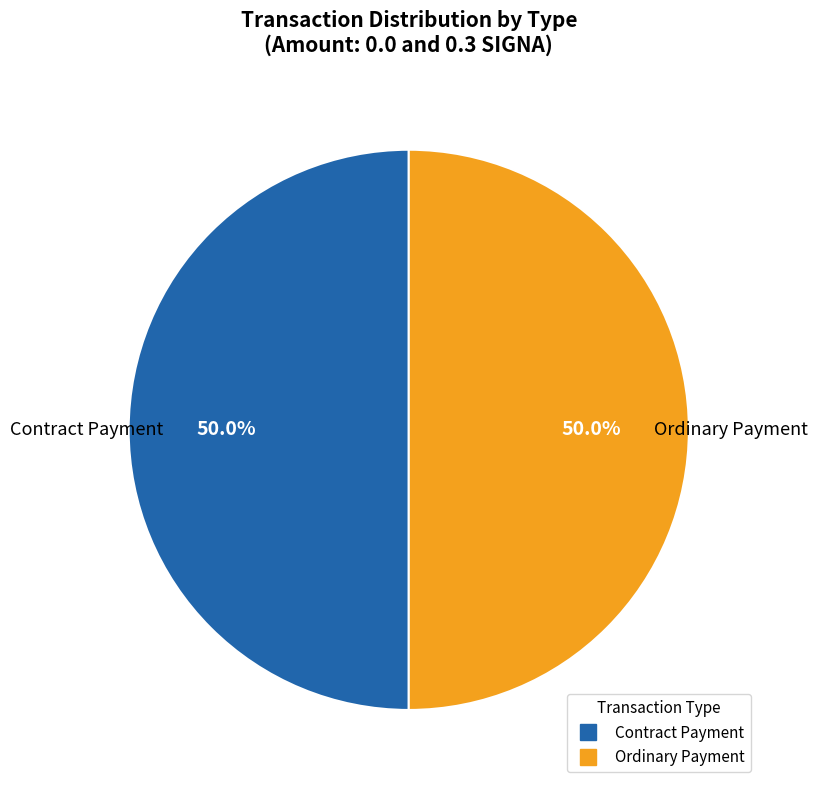

The Ordinary Payment slice represents 99% of the pie. True or false?

False